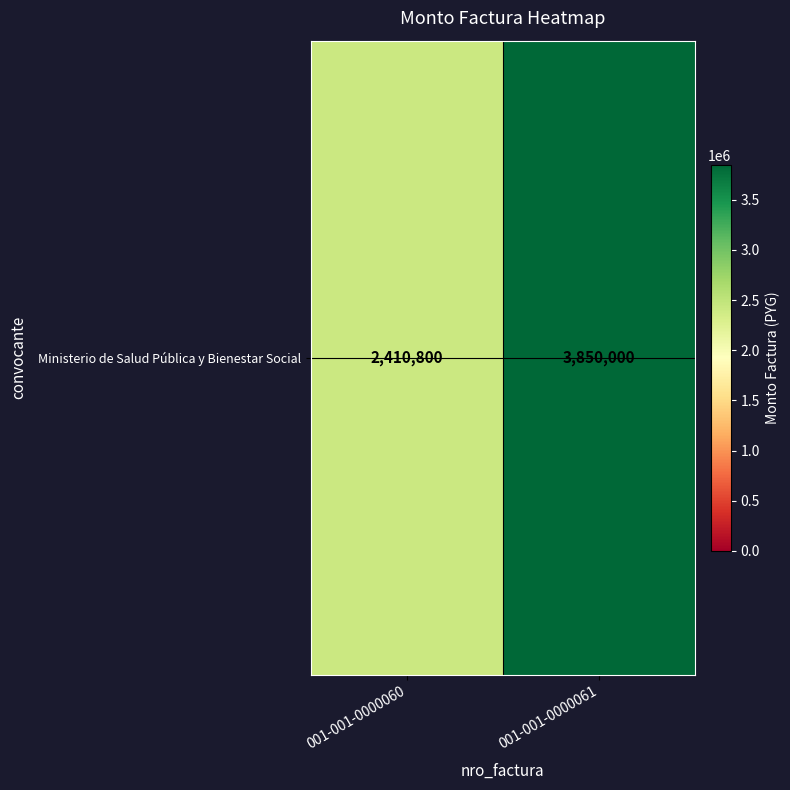

Reading left to right, what are all the values shown in this chart?

001-001-0000060=2410800	001-001-0000061=3850000